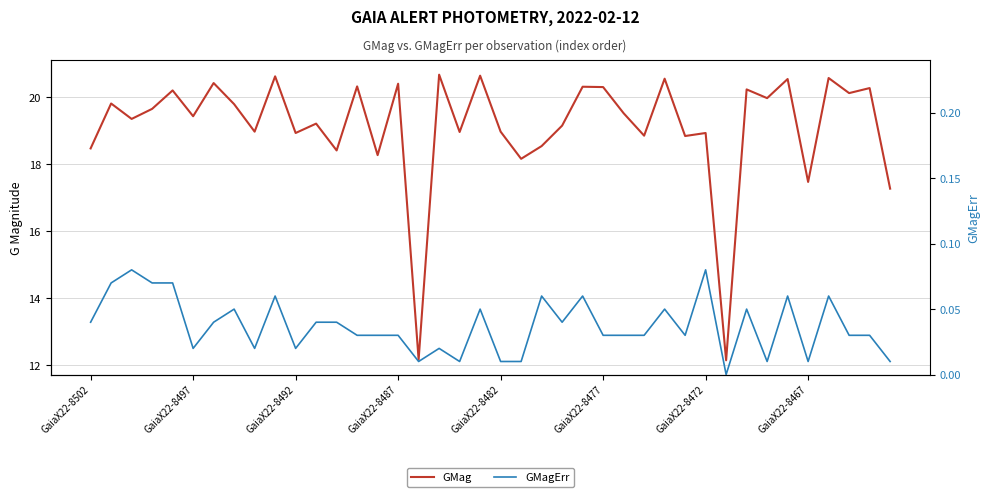

At how many categories does at least one series exceed 11?

40